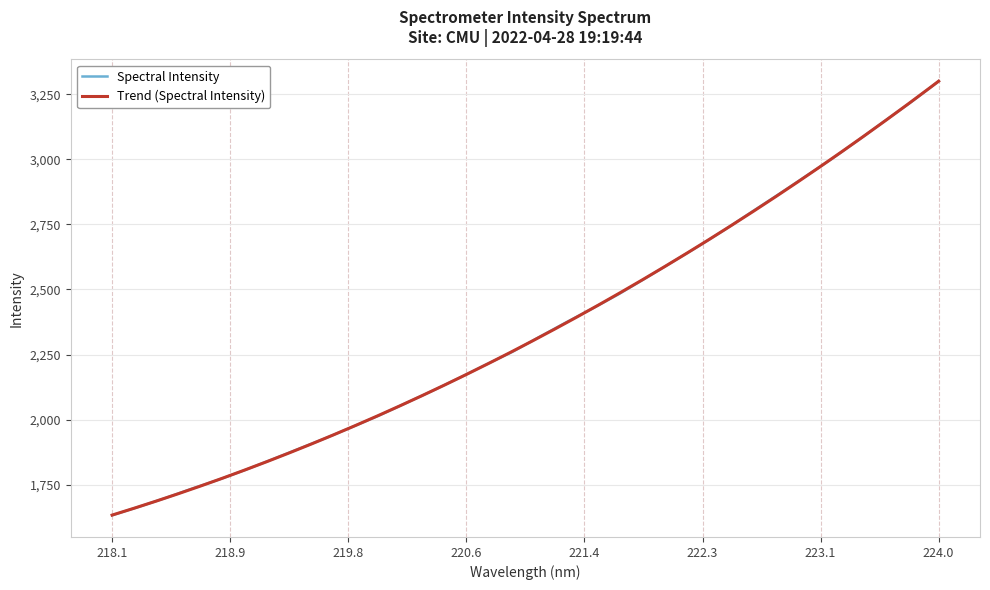

What is the lowest value of the Spectral Intensity series?

1632.4